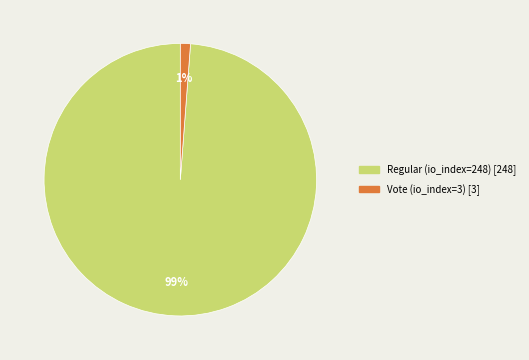

To the nearest percent, what is the difference between the Vote (io_index=3) and Regular (io_index=248) slice percentages?

98%